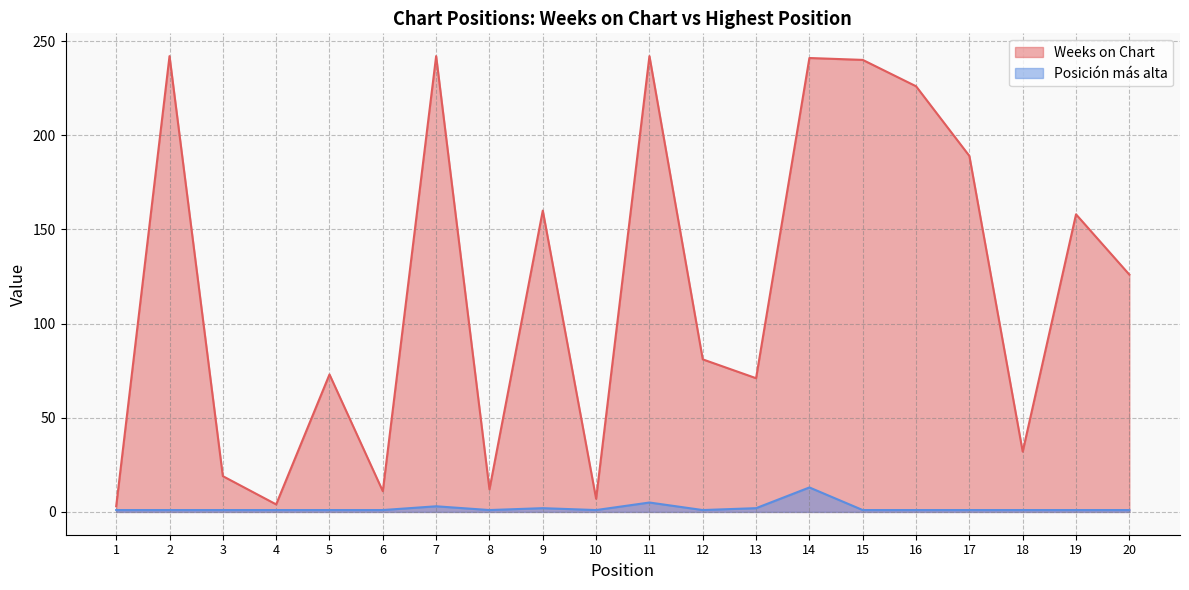

What is the value of the Posicion mas alta point at the 1st from the left?

1